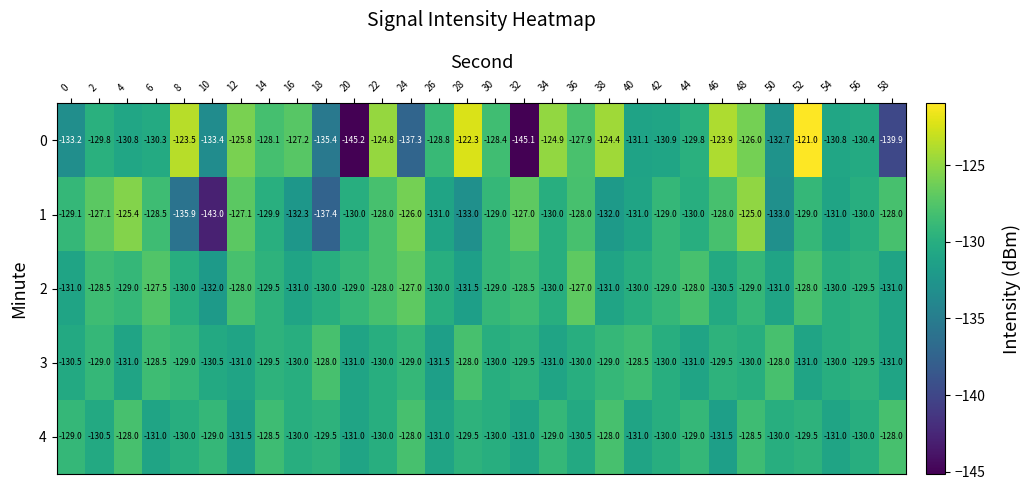

What is the difference between the highest and lowest values at 40?

2.6